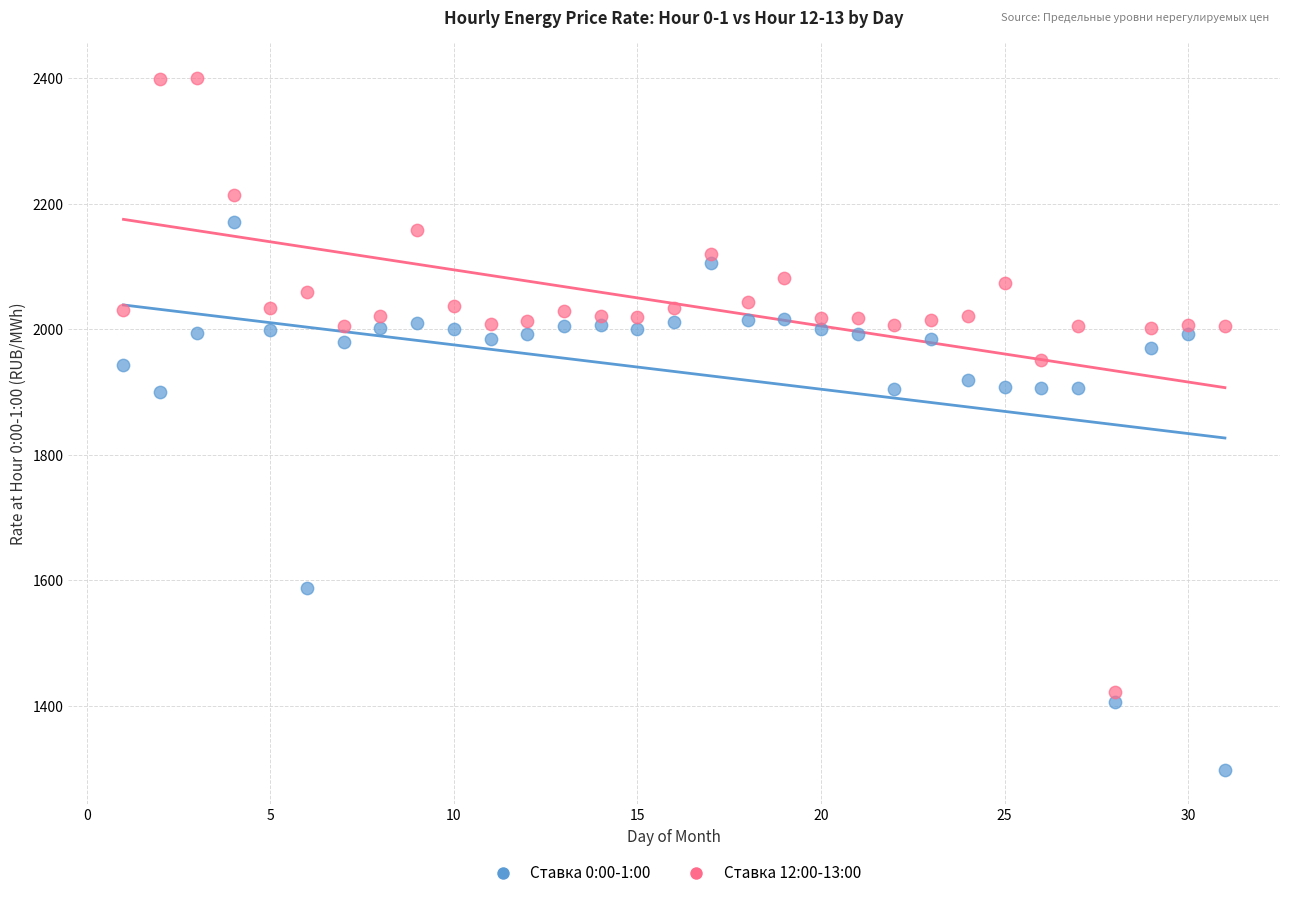

In the Ставка 0:00-1:00 series, what Y value is closest to 1734?

1588.5